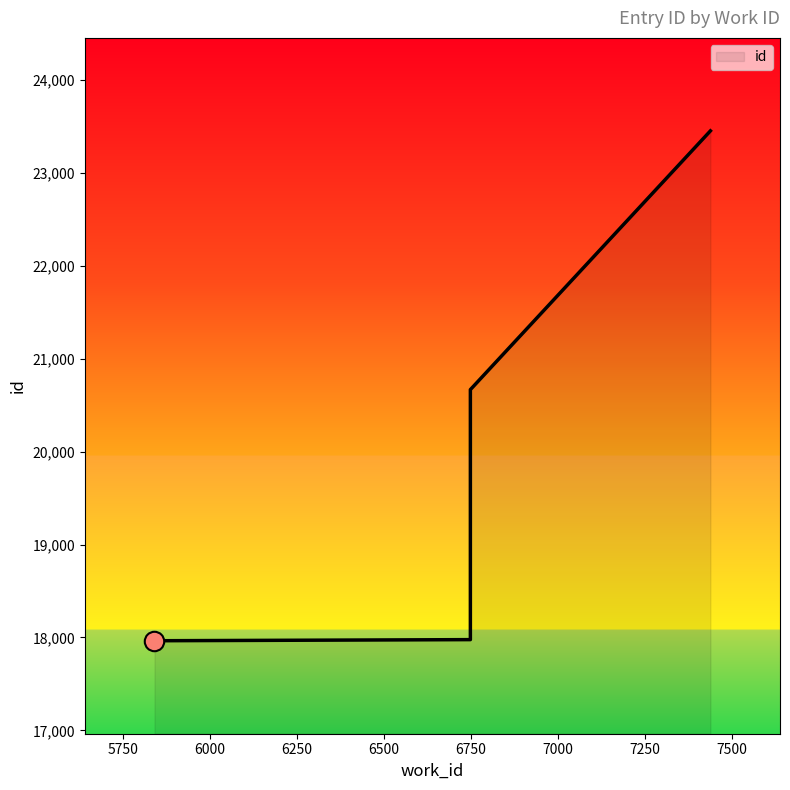

Reading left to right, what are all the values shown in this chart?

5841=17965	6749=17977	6749=20666	7439=23449